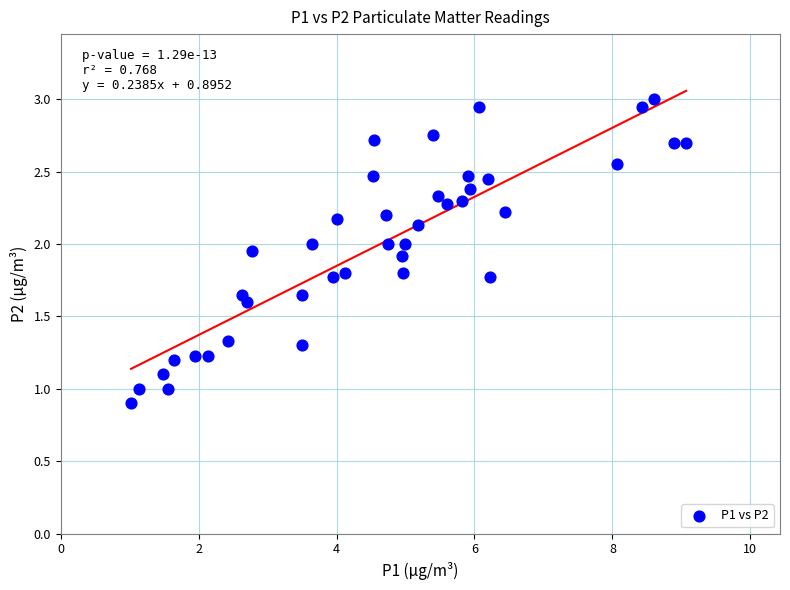

What is the range of X values (max minus min)?

8.1